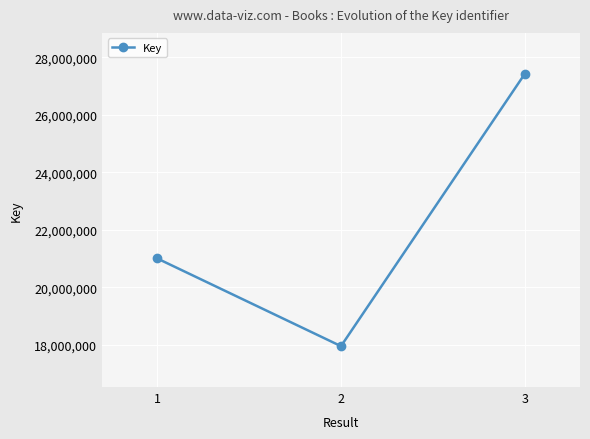

What is the value of the 3rd point from the left?

27430815